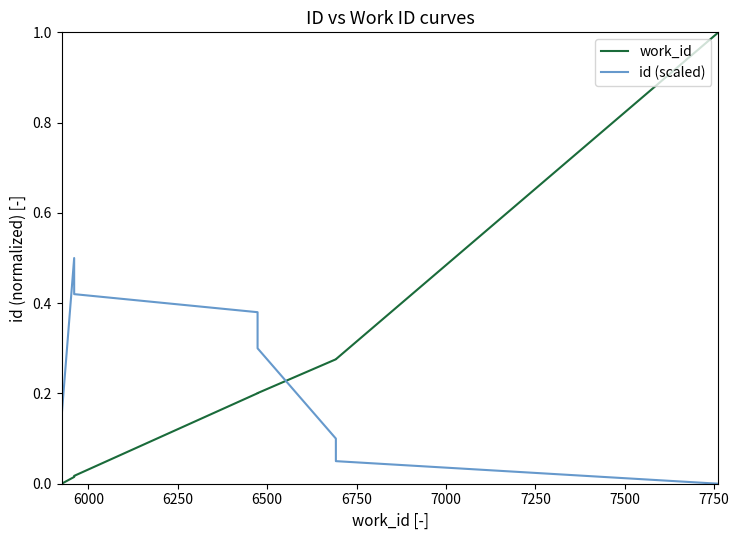

Reading right to left, transcribe all the data shown in this chart.

work_id: 1.0	0.3	0.3	0.2	0.2	0.0	0.0	0.0
id (scaled): 0.0	0.1	0.1	0.3	0.4	0.4	0.5	0.1